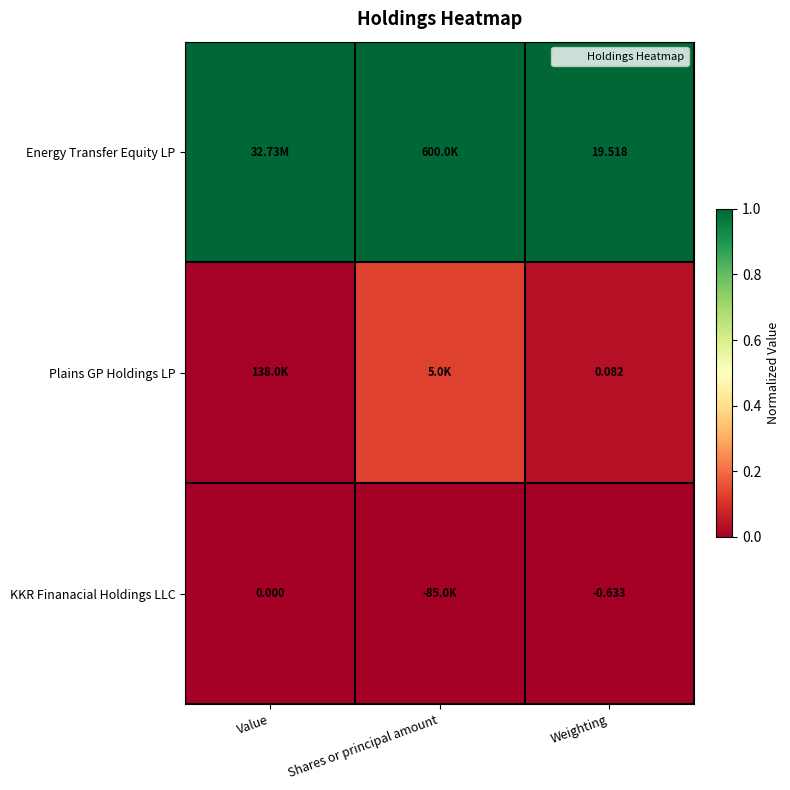

Rank the series at Weighting from lowest to highest value.

KKR Finanacial Holdings LLC, Plains GP Holdings LP, Energy Transfer Equity LP